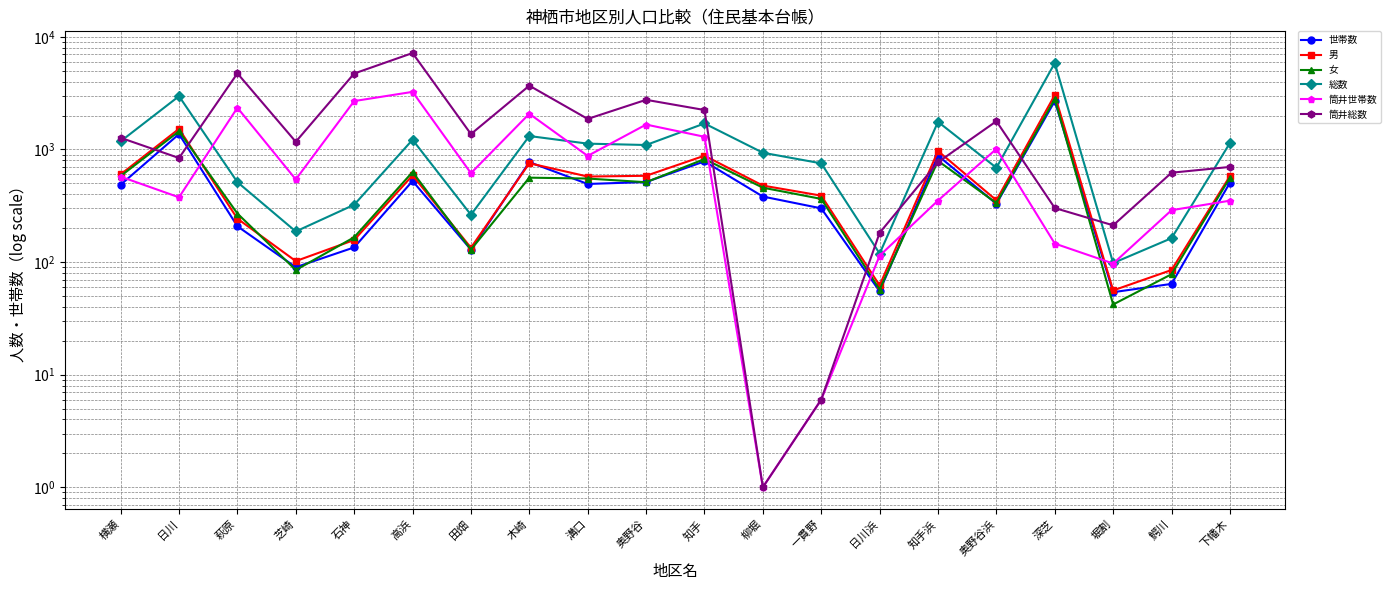

At which category does 総数 reach its first local valley?

芝崎